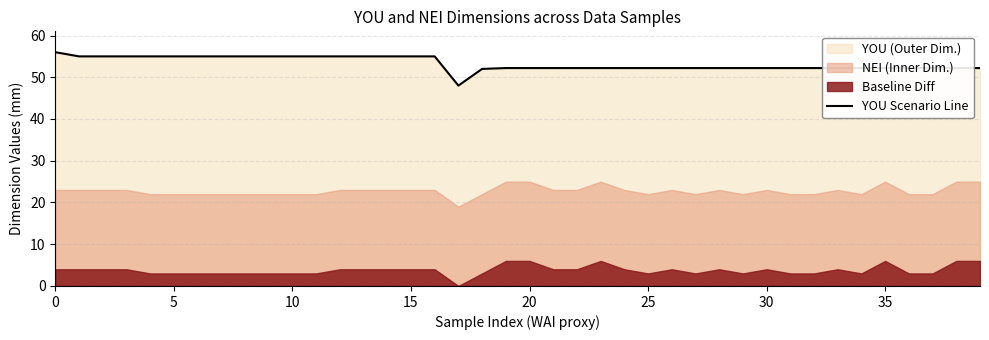

Reading left to right, what are all the values shown in this chart?

56.0	55.0	55.0	55.0	55.0	55.0	55.0	55.0	55.0	55.0	55.0	55.0	55.0	55.0	55.0	55.0	55.0	48.0	52.0	52.2	52.2	52.2	52.2	52.2	52.2	52.2	52.2	52.2	52.2	52.2	52.2	52.2	52.2	52.2	52.2	52.2	52.2	52.2	52.2	52.2